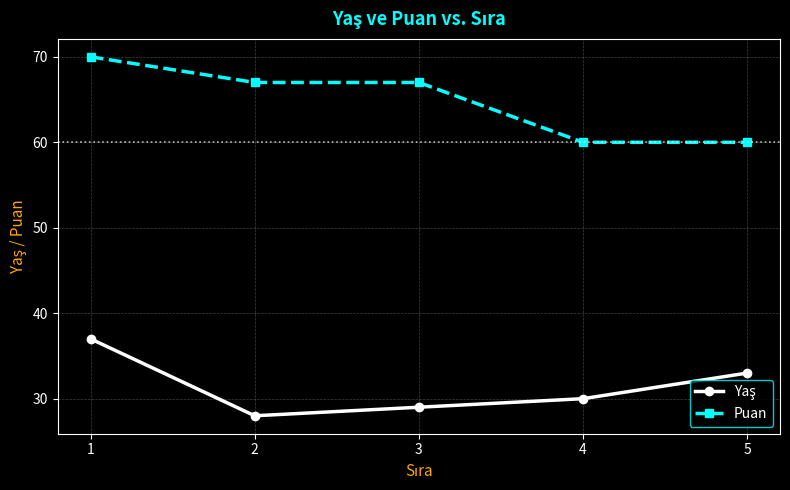

What is the difference between the maximum and minimum values in the Puan series?

10